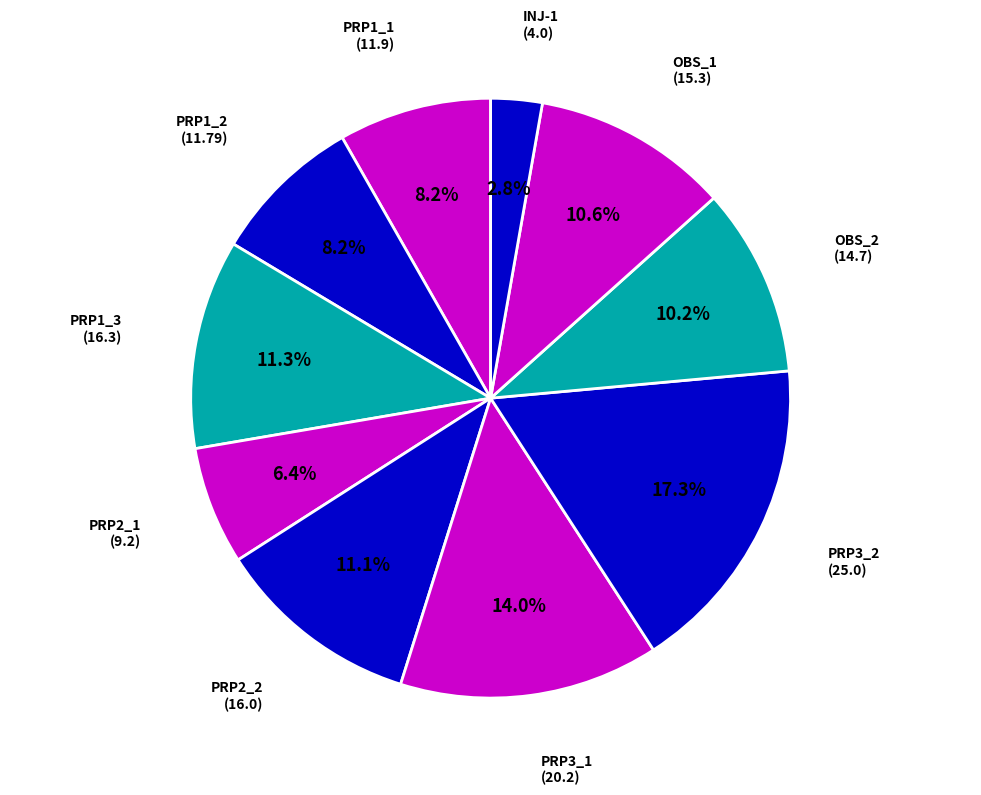

To the nearest percent, what is the difference between the largest and smallest slice percentages?

15%